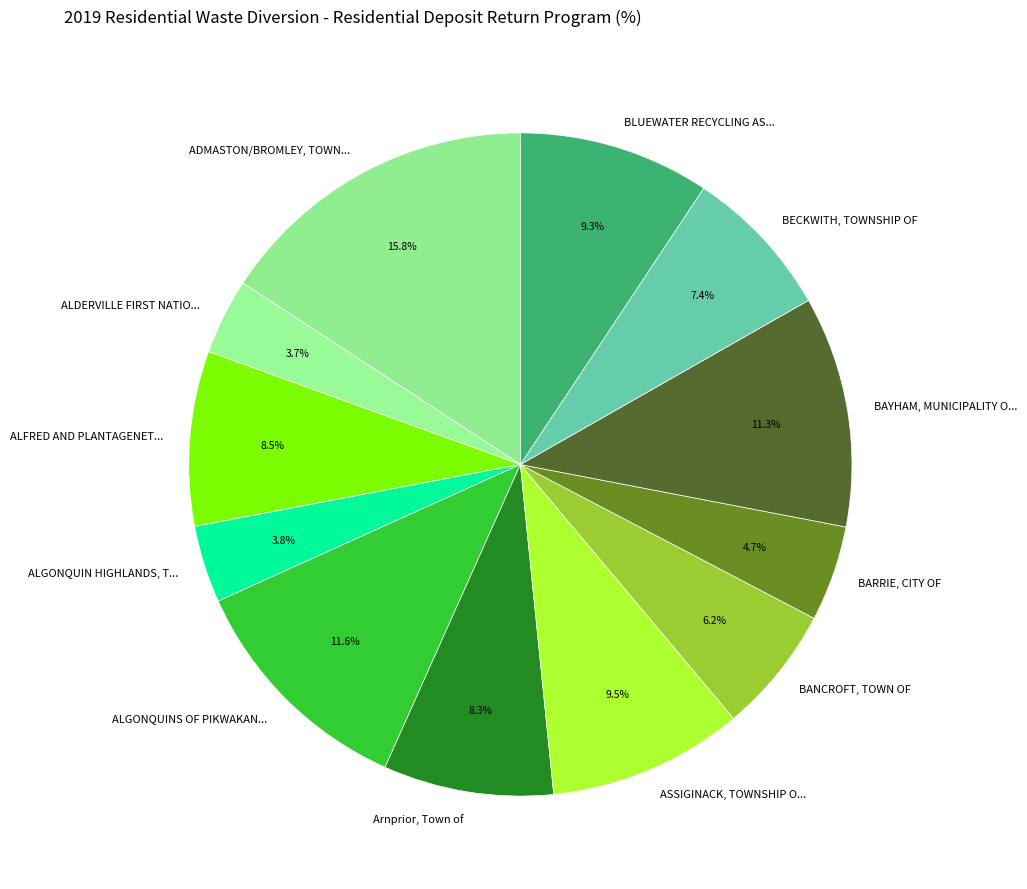

What is the total percentage of BARRIE, CITY OF and ASSIGINACK, TOWNSHIP O...?

14.2%